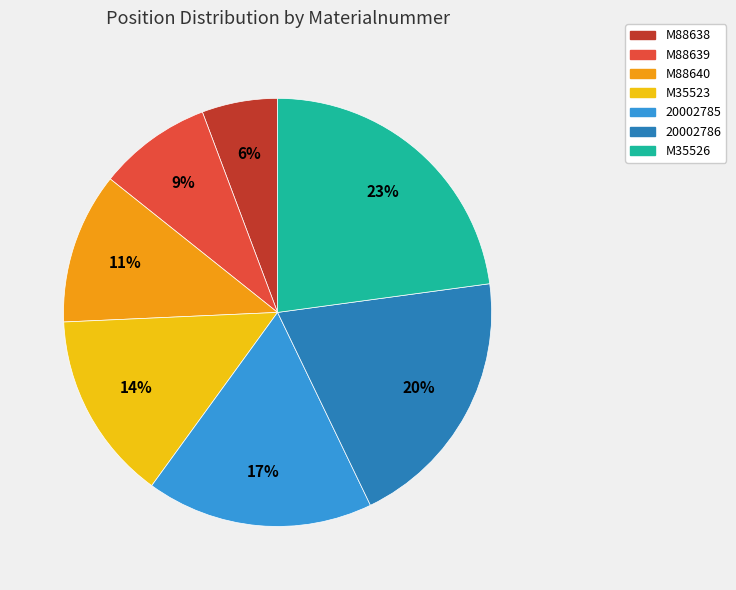

Do M88639 and 20002786 together represent more than half of the pie?

No